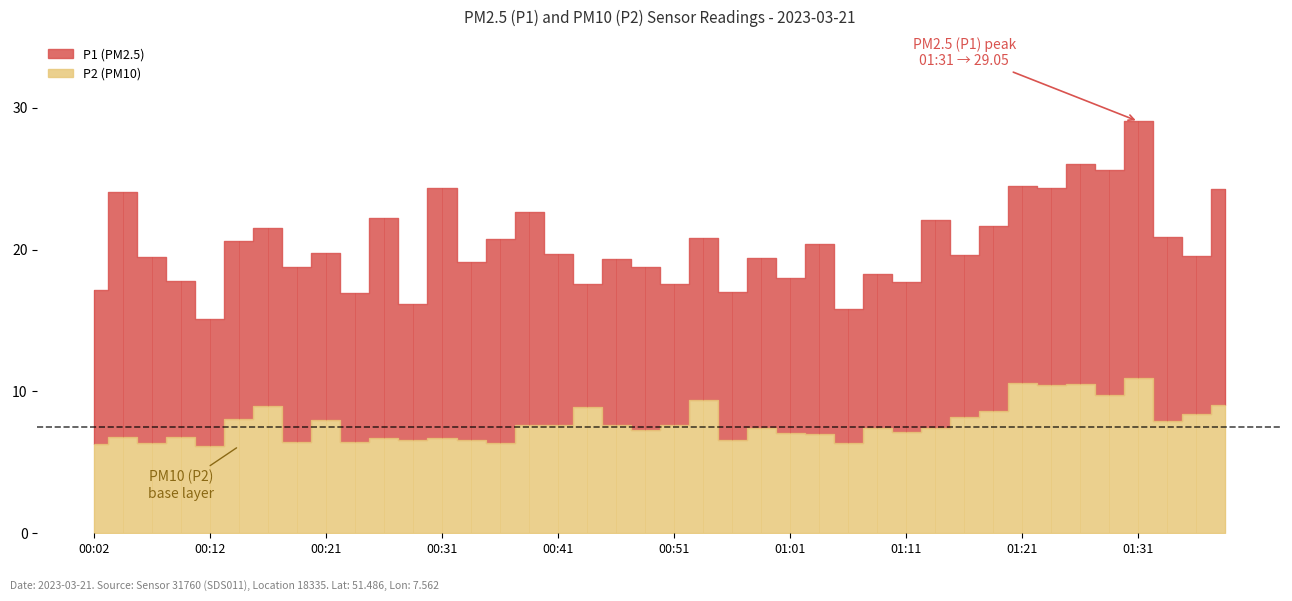

At which category does P2 reach its first local valley?

00:07